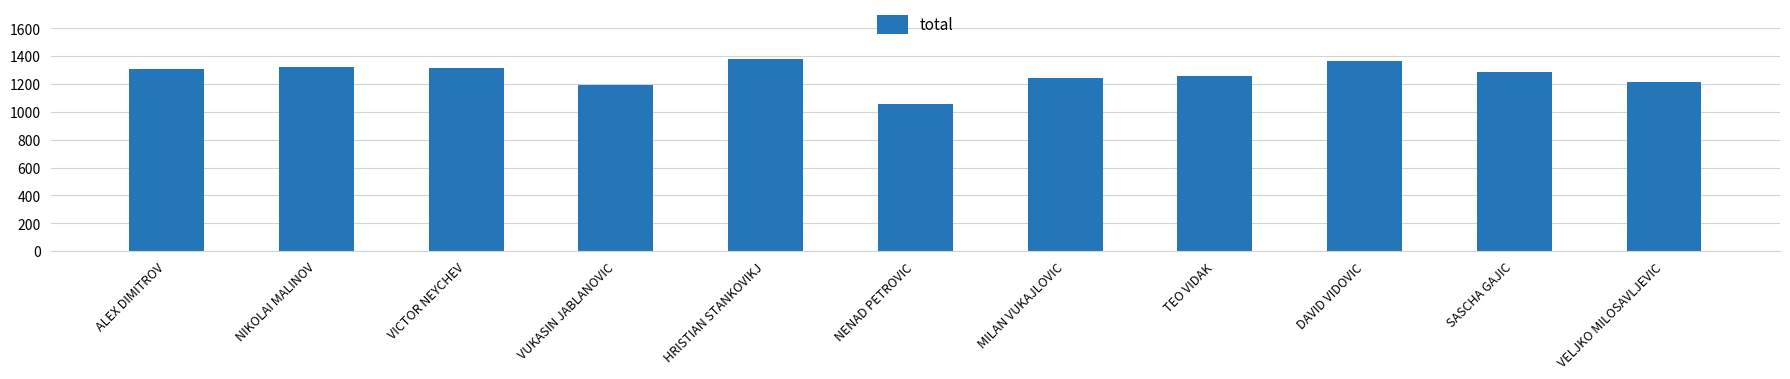

What is the maximum value shown in the chart?

1379.2